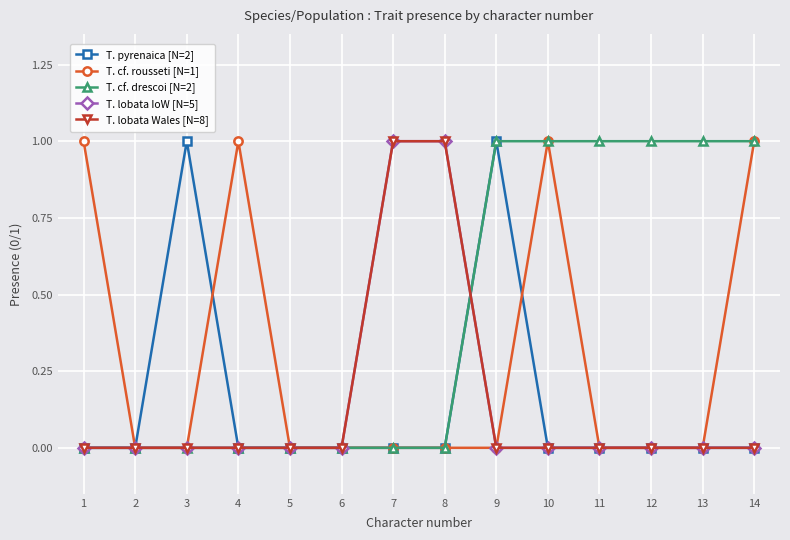

At how many categories does at least one series exceed 0?

11